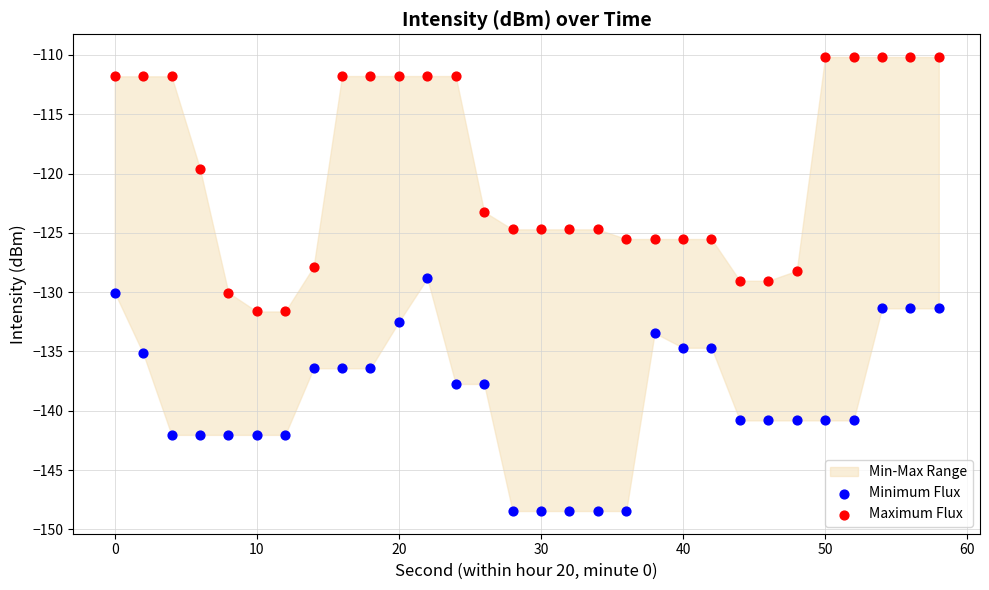

In the Maximum Flux series, what Y value is closest to -120?

-119.6